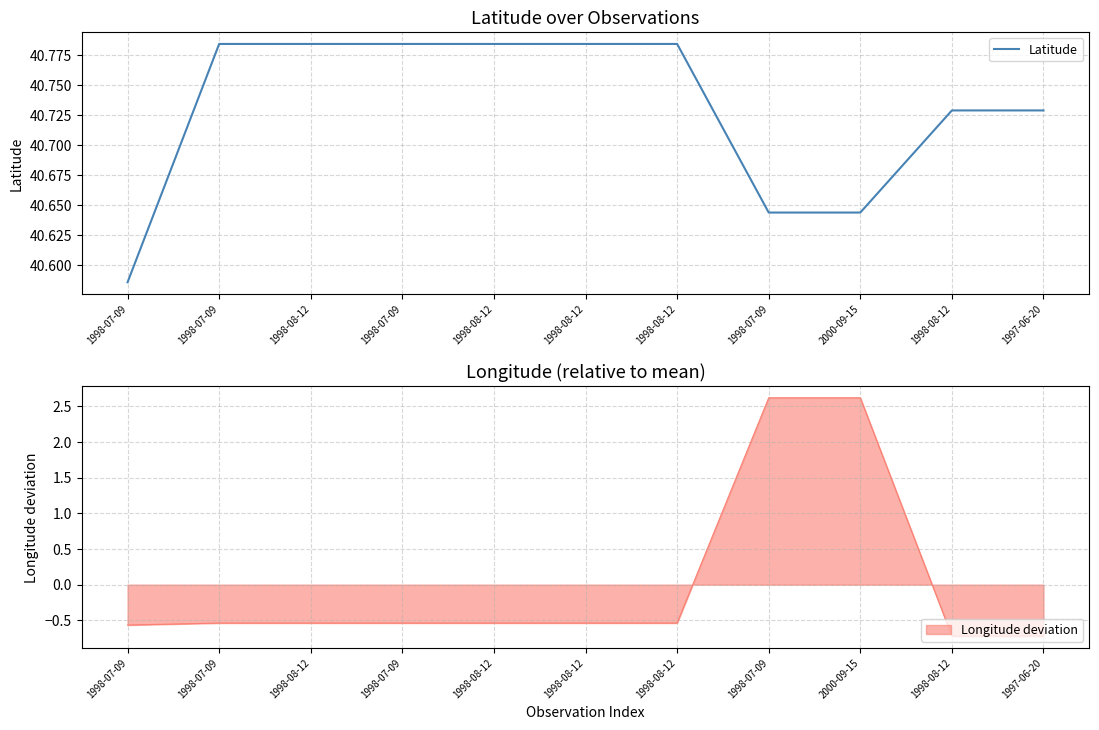

Rank the categories by value from lowest to highest.

1998-07-09, 1998-07-09, 2000-09-15, 1998-08-12, 1997-06-20, 1998-07-09, 1998-08-12, 1998-07-09, 1998-08-12, 1998-08-12, 1998-08-12